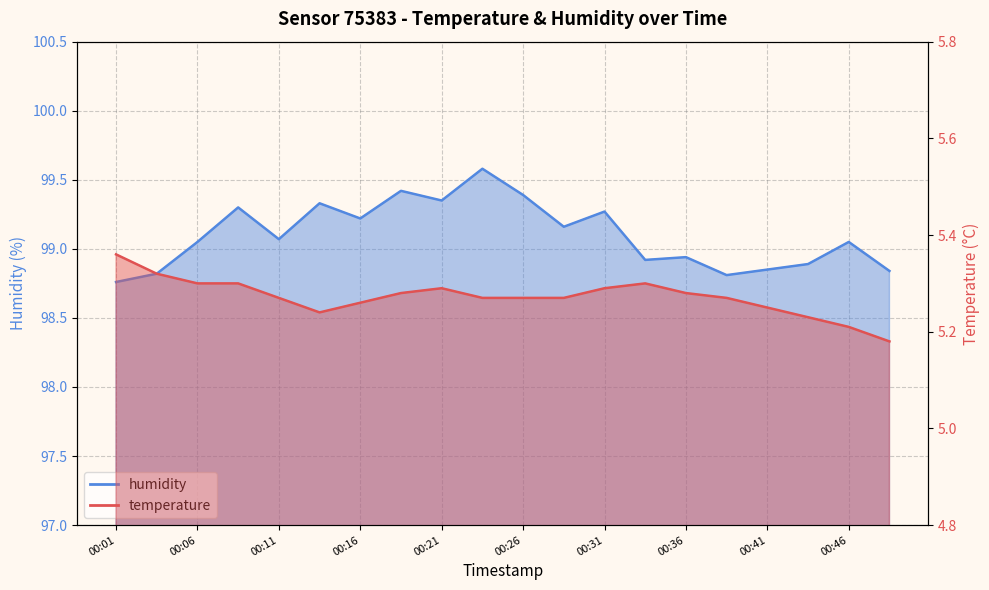

True or false: temperature has more than 2 interior local peaks.

False